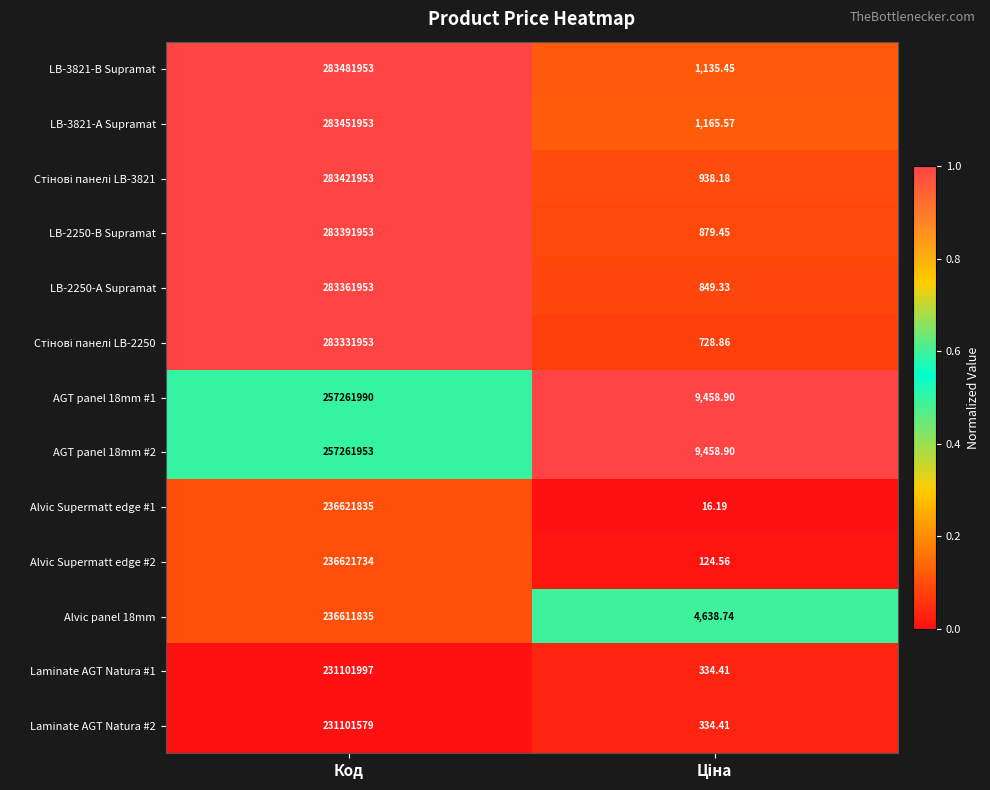

At which label does Alvic Supermatt edge #2 reach its peak?

Код